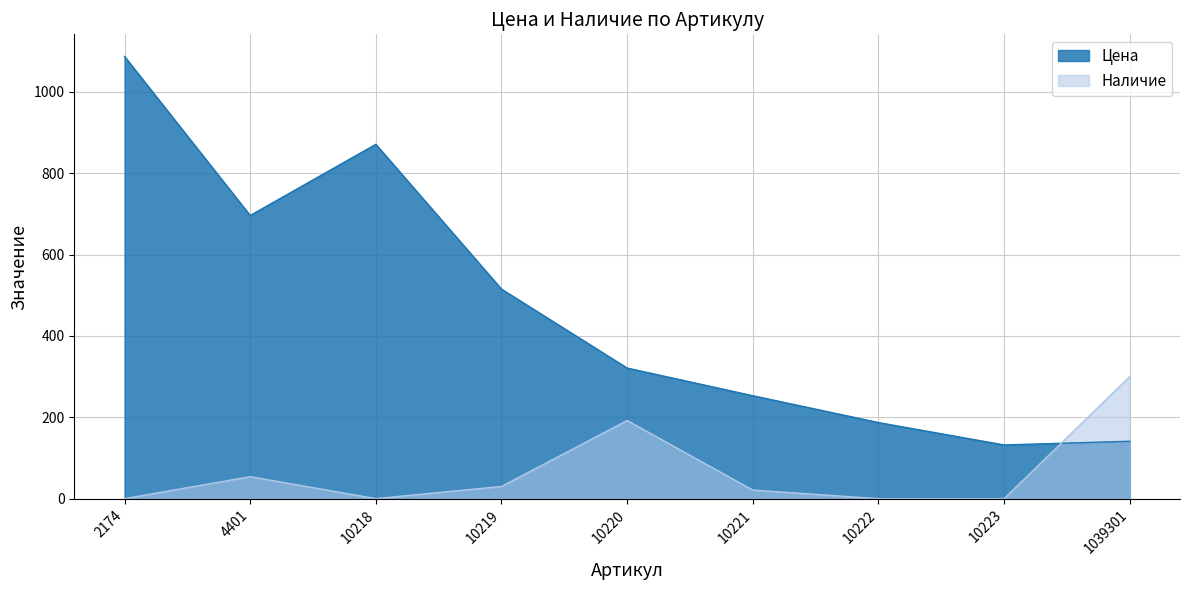

At which category does the chart reach its peak across all series?

2174